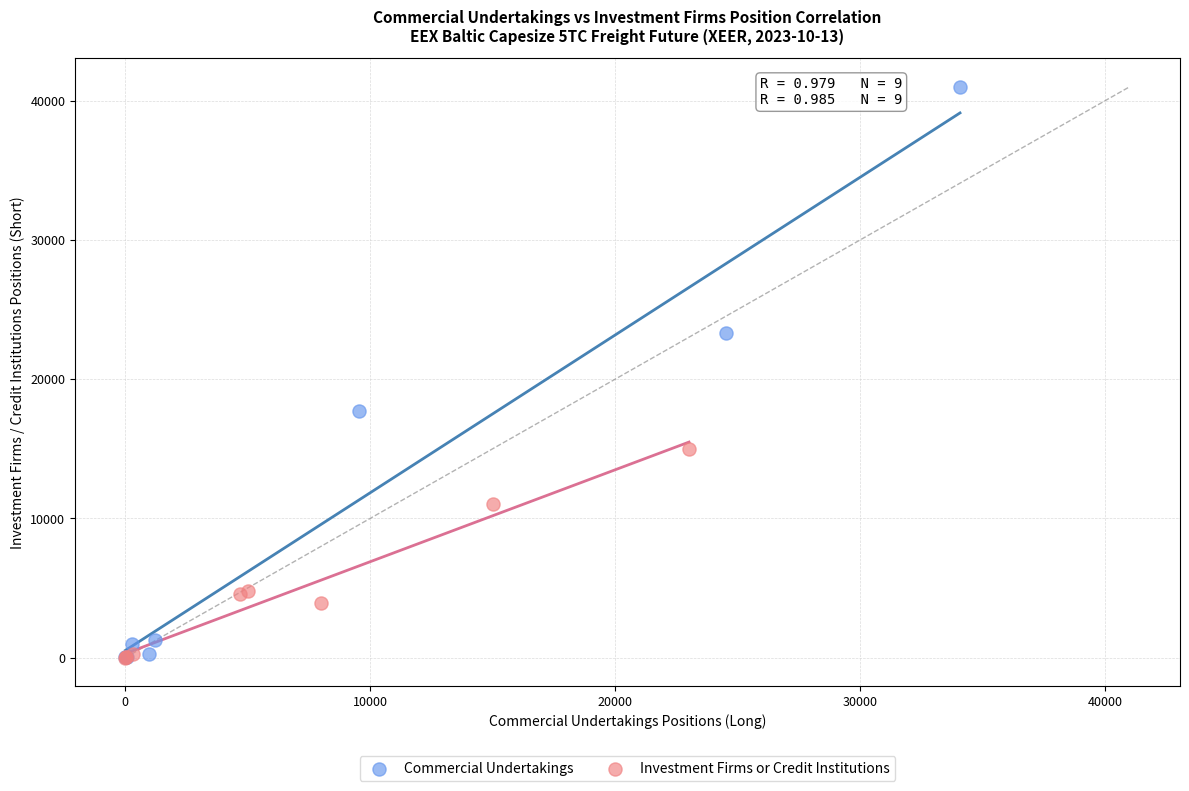

Which series reaches the maximum Y coordinate?

Commercial Undertakings